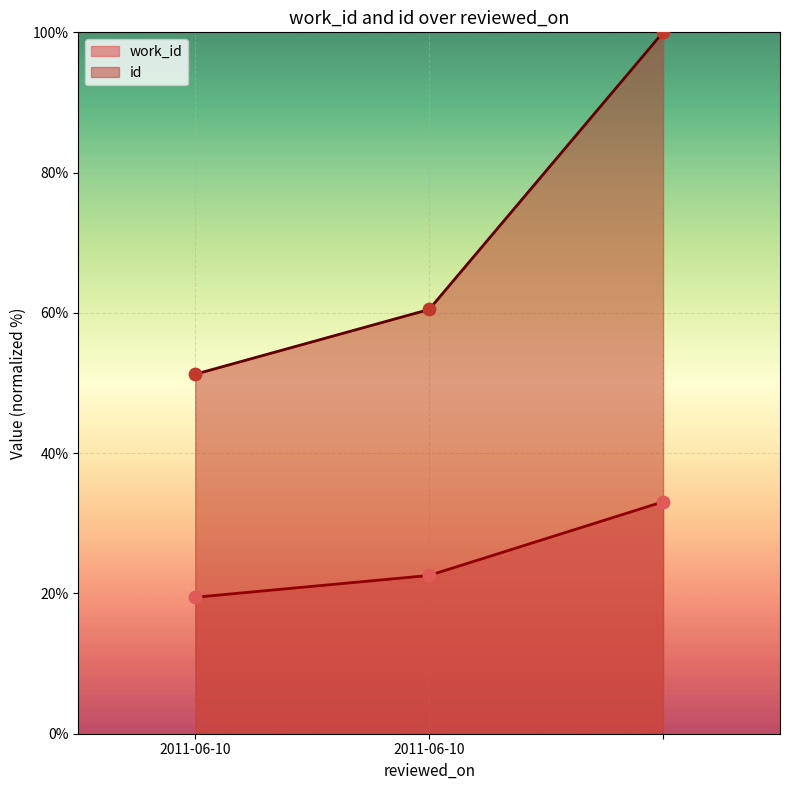

At how many categories does at least one series exceed 58?

2